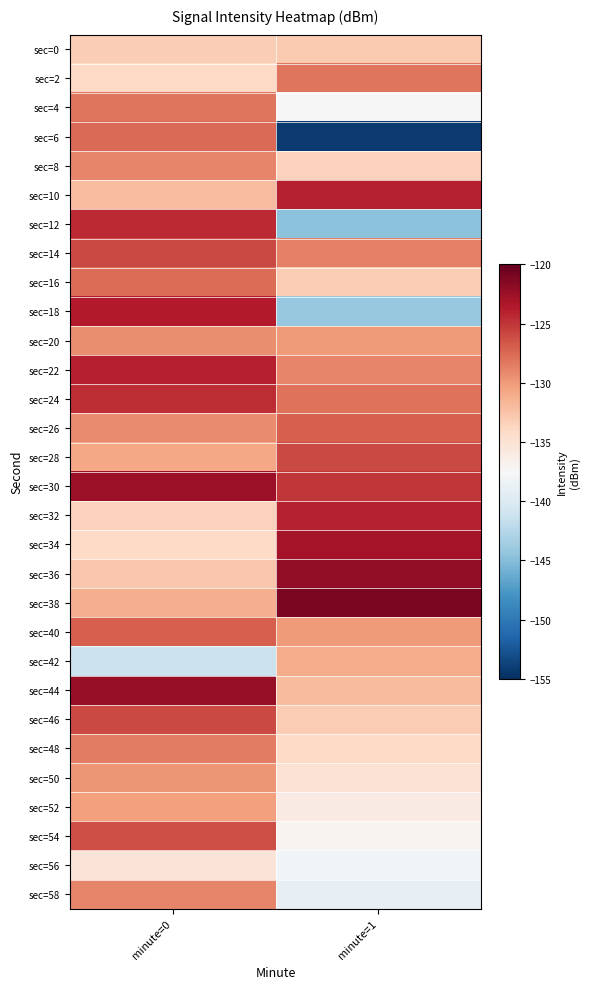

Rank the series at minute=1 from lowest to highest value.

sec=6, sec=12, sec=18, sec=58, sec=56, sec=4, sec=54, sec=52, sec=50, sec=48, sec=8, sec=16, sec=46, sec=0, sec=44, sec=42, sec=20, sec=40, sec=22, sec=14, sec=2, sec=24, sec=26, sec=28, sec=30, sec=10, sec=32, sec=34, sec=36, sec=38